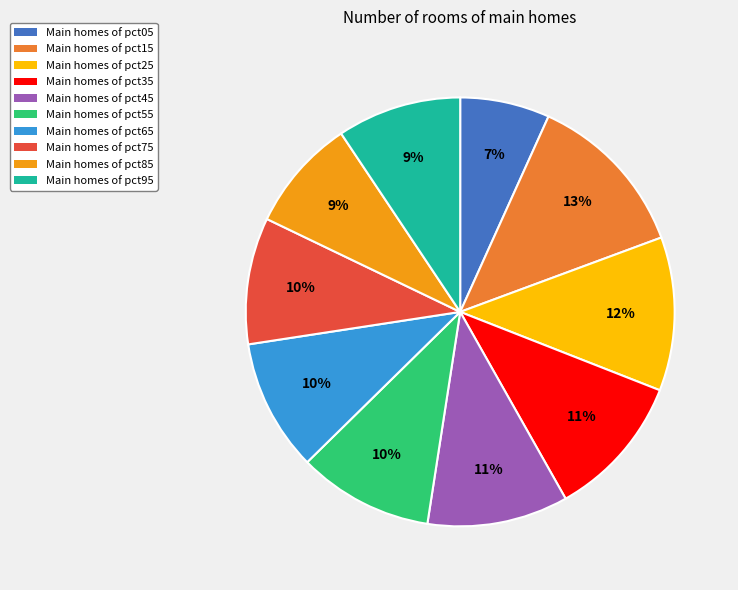

Does any single category account for the majority?

No